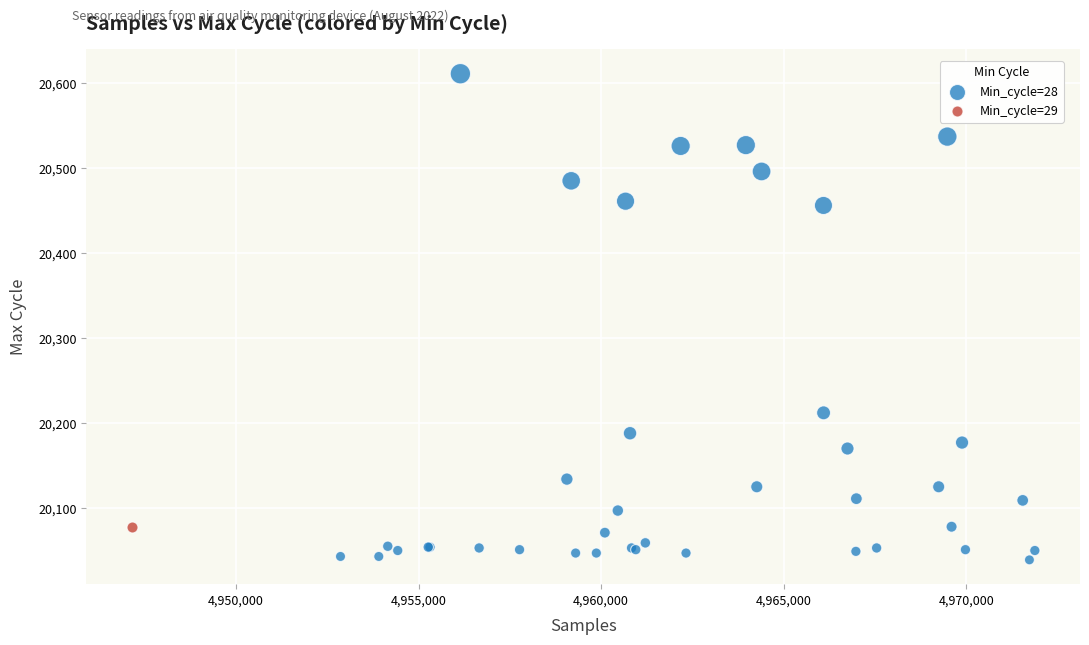

What are all the series names shown in the legend?

Min_cycle=28, Min_cycle=29